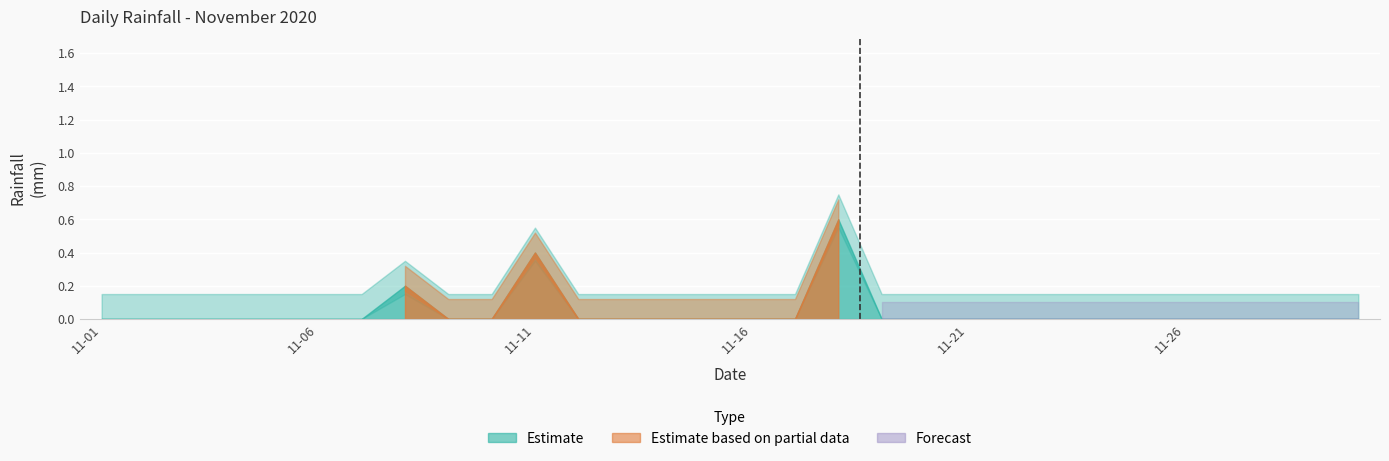

The chart shows a value of -0.2 at 2020-11-12. True or false?

False